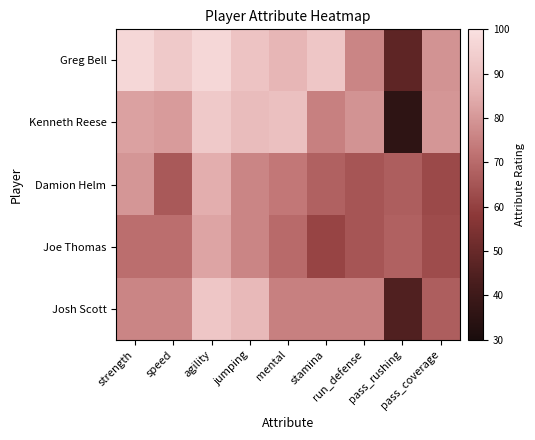

Which label corresponds to the smallest value in the chart?

pass_rushing